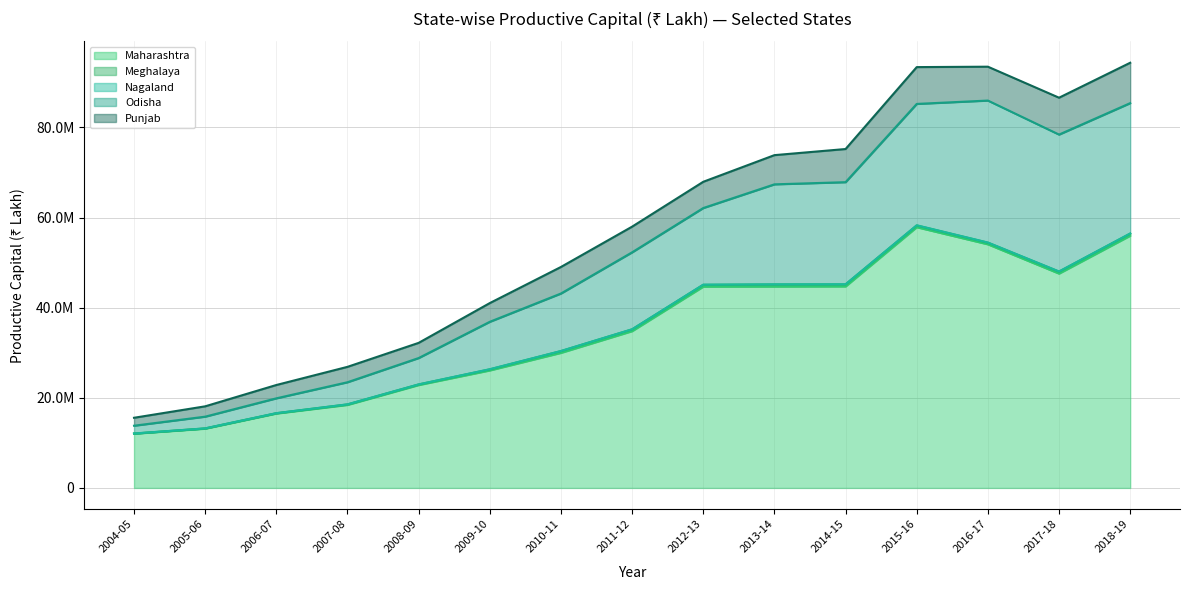

What is the spread (max minus min) of values at 2006-07?

16501919